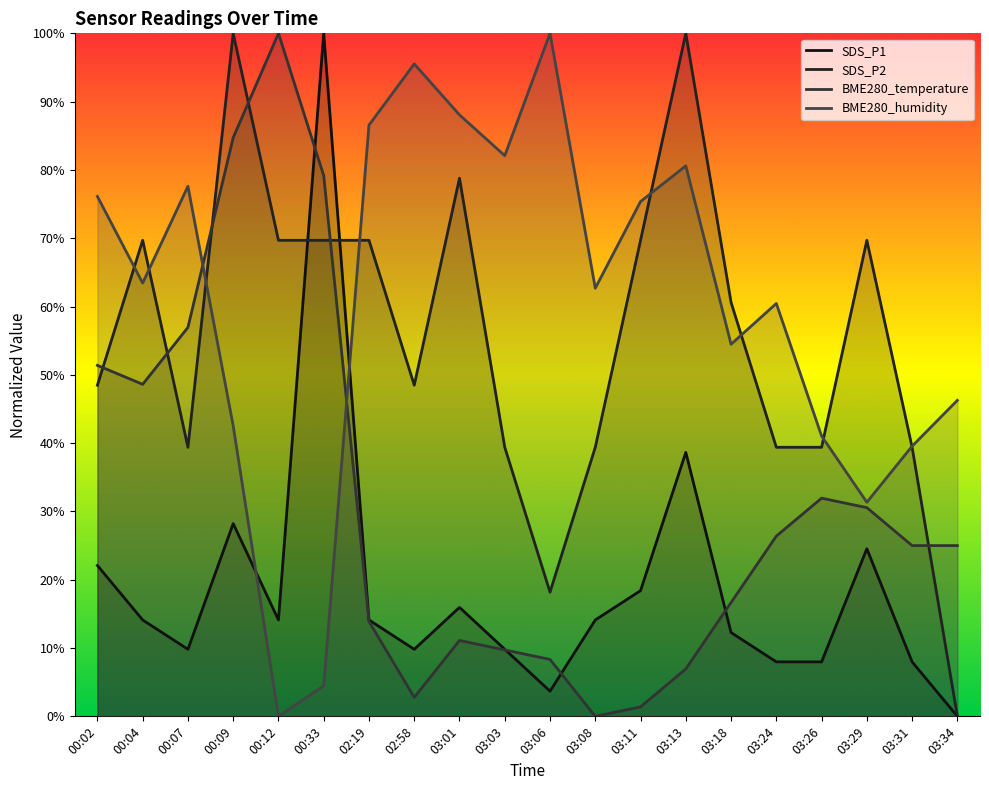

Which series has the largest total across all categories?

BME280_humidity